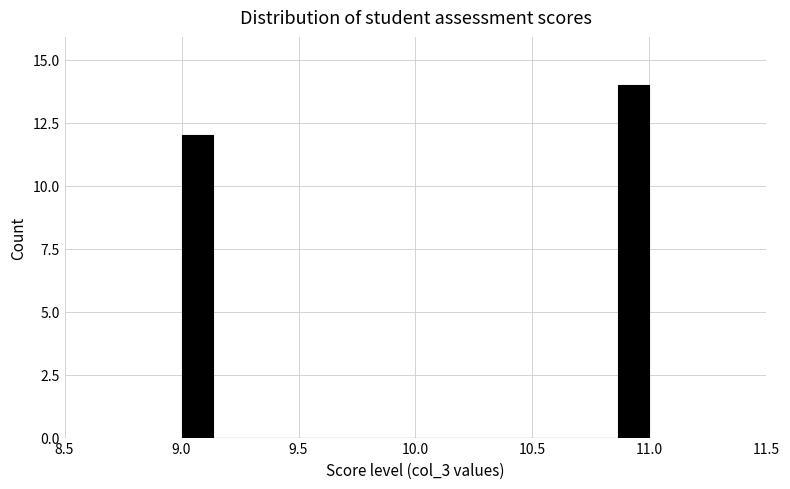

Around what value on the x-axis is the tallest bar? Give the approximate position of its centre, as read against the axis.

10.95